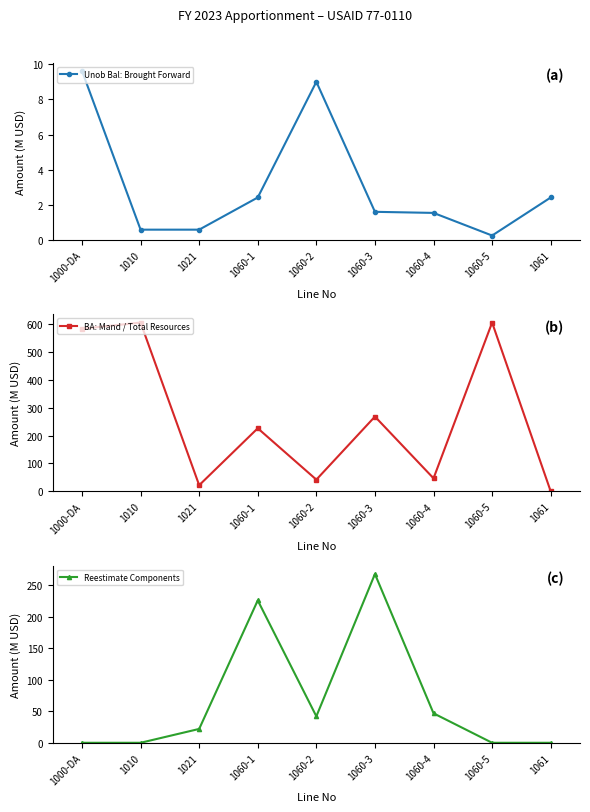

At which label does Reestimate Components first exceed 22?

1021